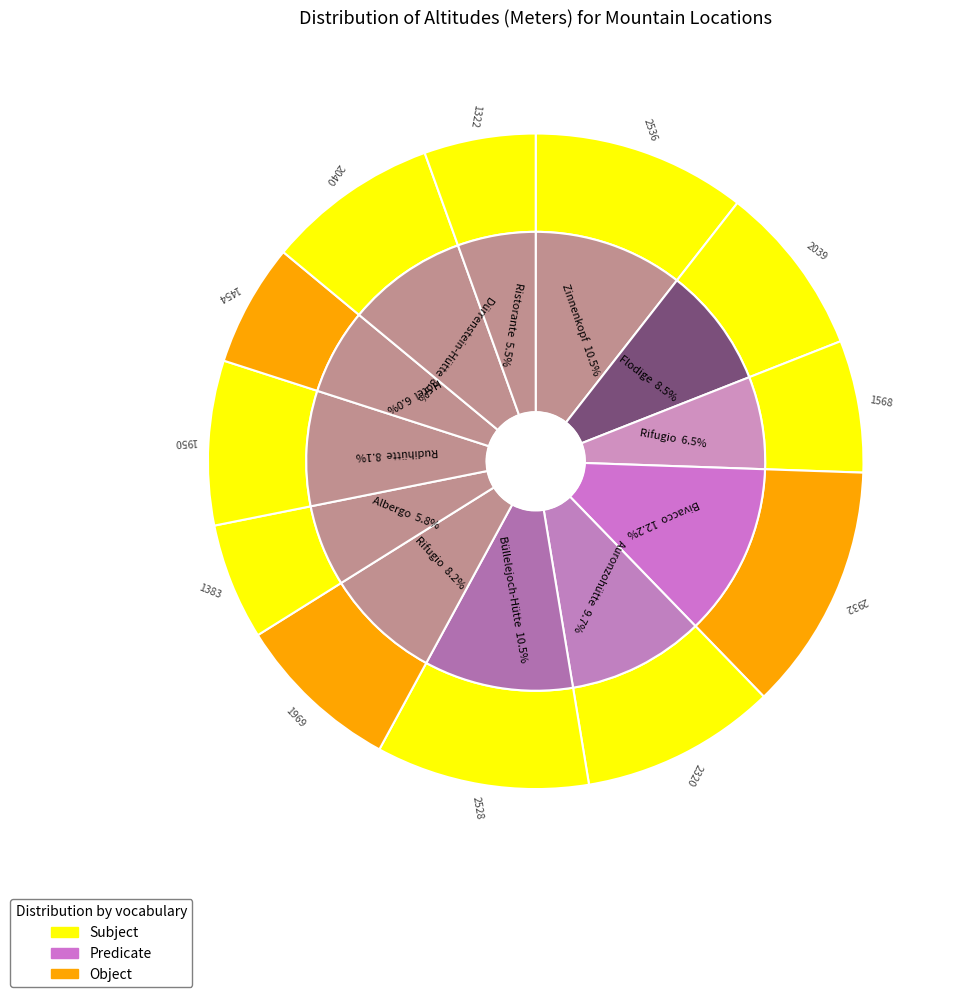

True or false: Zinnenkopf accounts for 11% of the total.

True